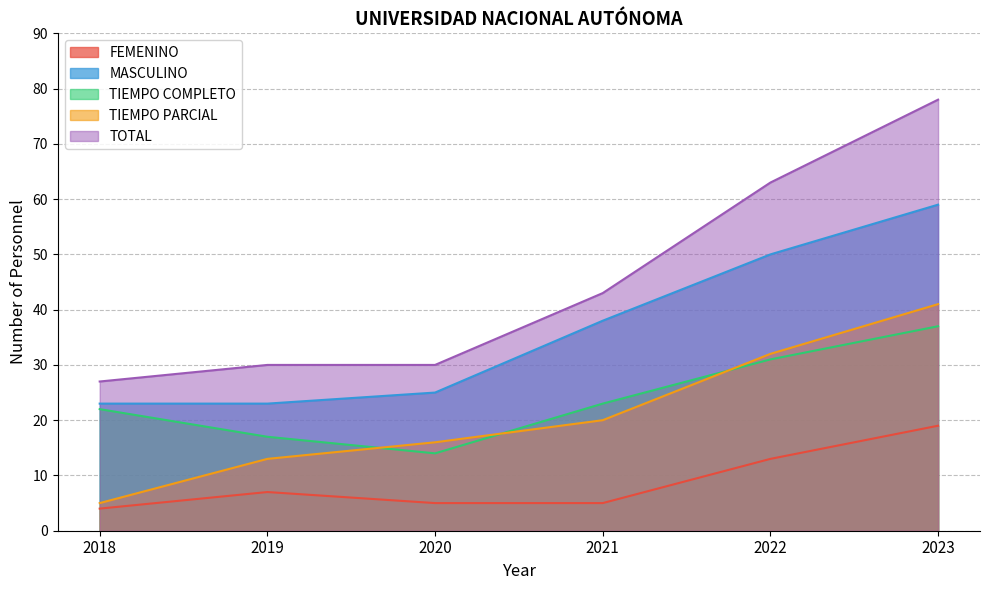

True or false: TOTAL has more than 1 interior local peaks.

False